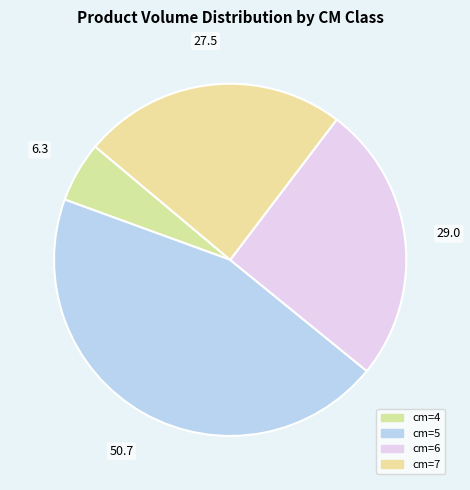

How many segments does this pie chart have?

4